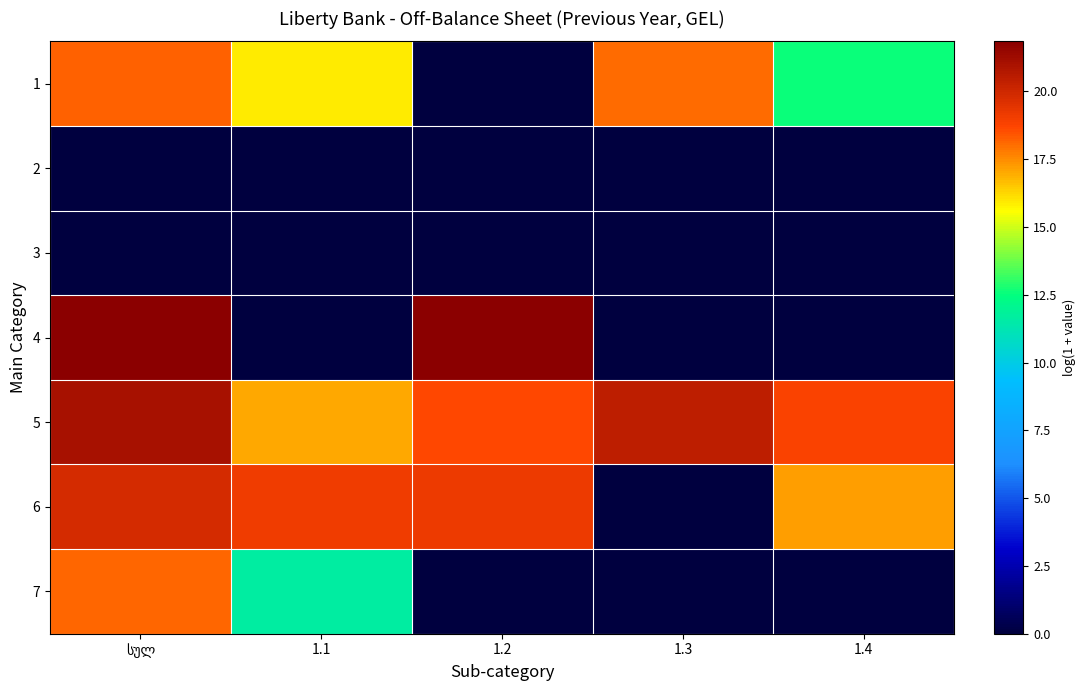

Which has a higher value, 1.1 or 1.4?

1.1